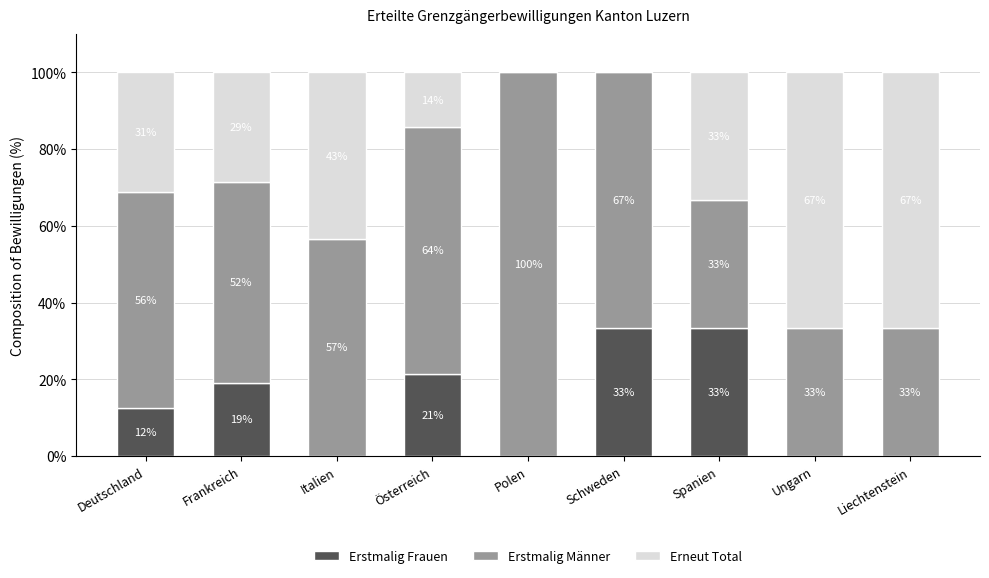

What are all the series names shown in the legend?

Erstmalig Frauen, Erstmalig Männer, Erneut Total